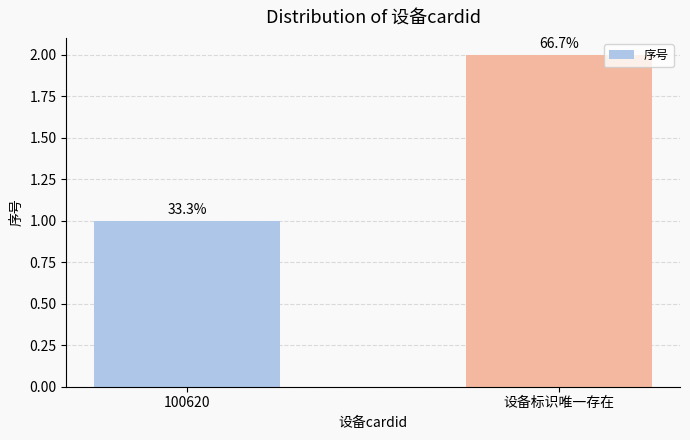

Between 设备标识唯一存在 and 100620, which is larger?

设备标识唯一存在